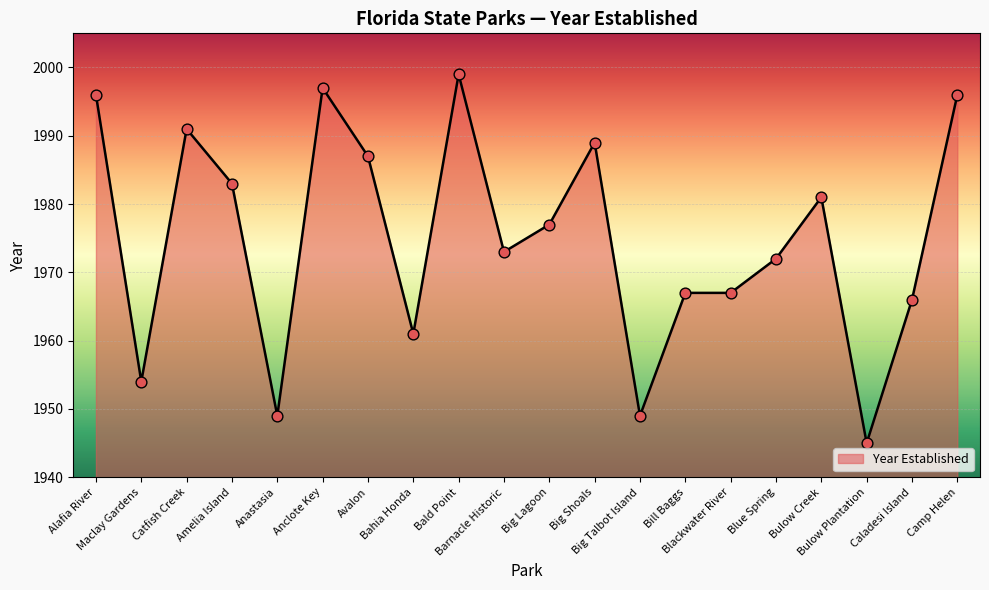

What is the change in value from Anclote Key to Barnacle Historic?

-24